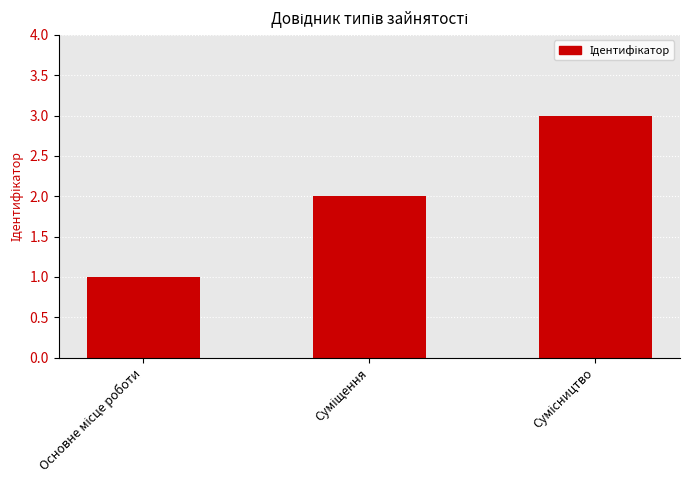

Does the chart contain stacked bars?

No